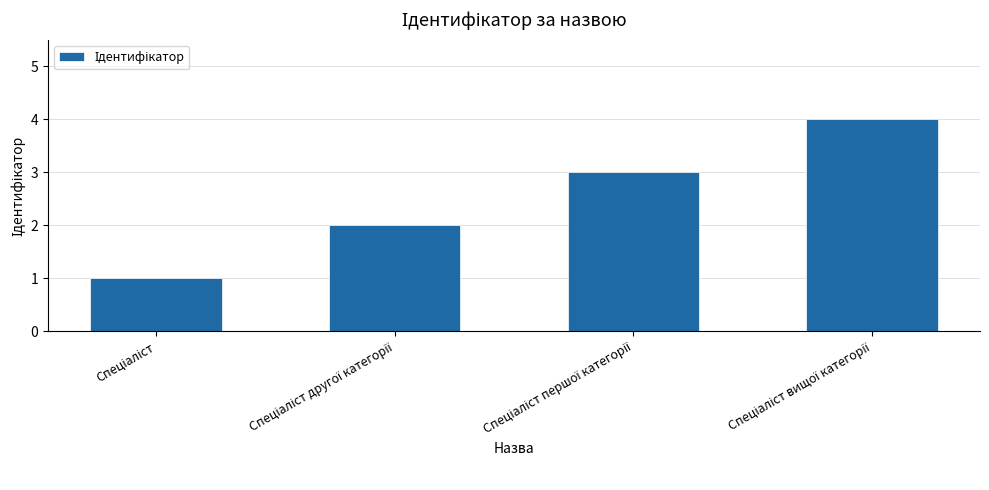

What is the maximum value shown in the chart?

4